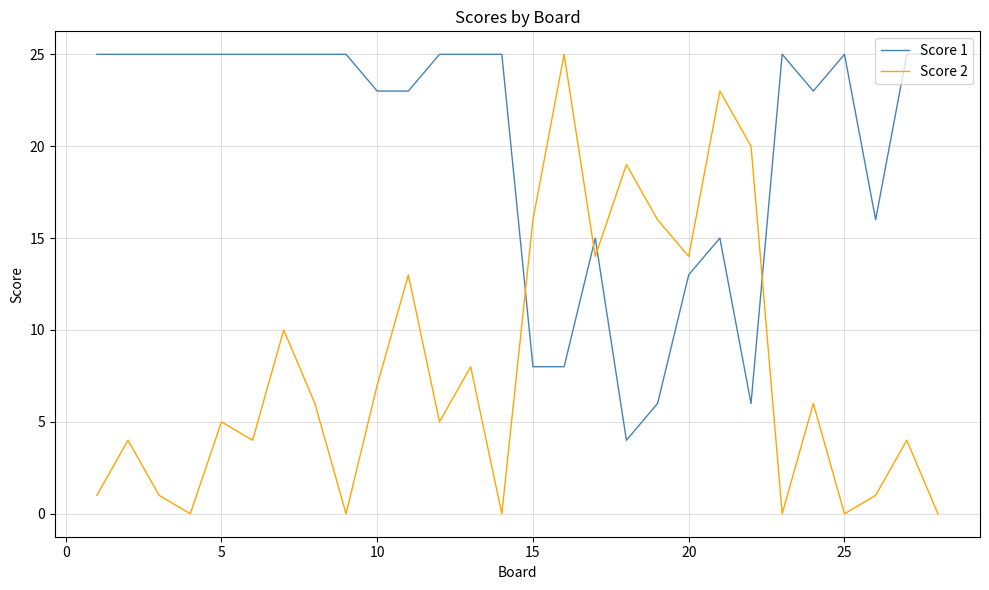

Which series has the largest total across all categories?

Score 1